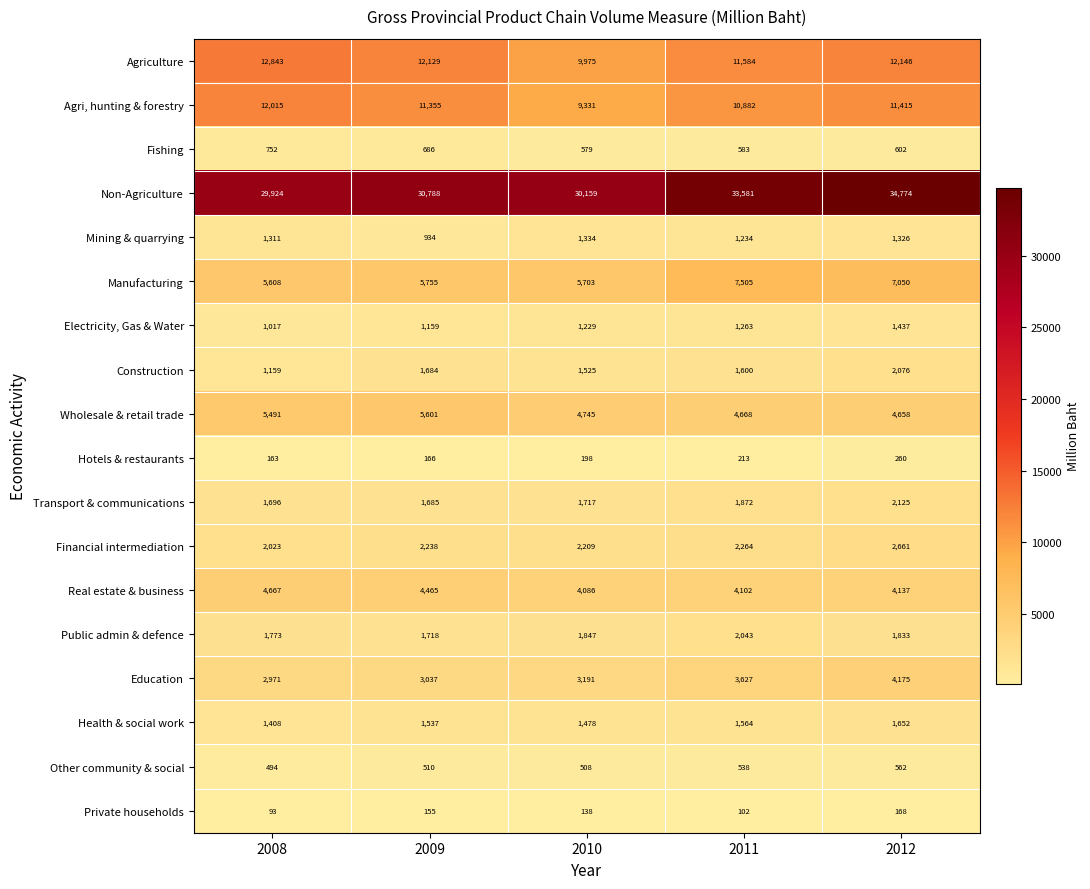

At 2008, list the series in order from largest to smallest.

Non-Agriculture, Agriculture, Agri, hunting & forestry, Manufacturing, Wholesale & retail trade, Real estate & business, Education, Financial intermediation, Public admin & defence, Transport & communications, Health & social work, Mining & quarrying, Construction, Electricity, Gas & Water, Fishing, Other community & social, Hotels & restaurants, Private households